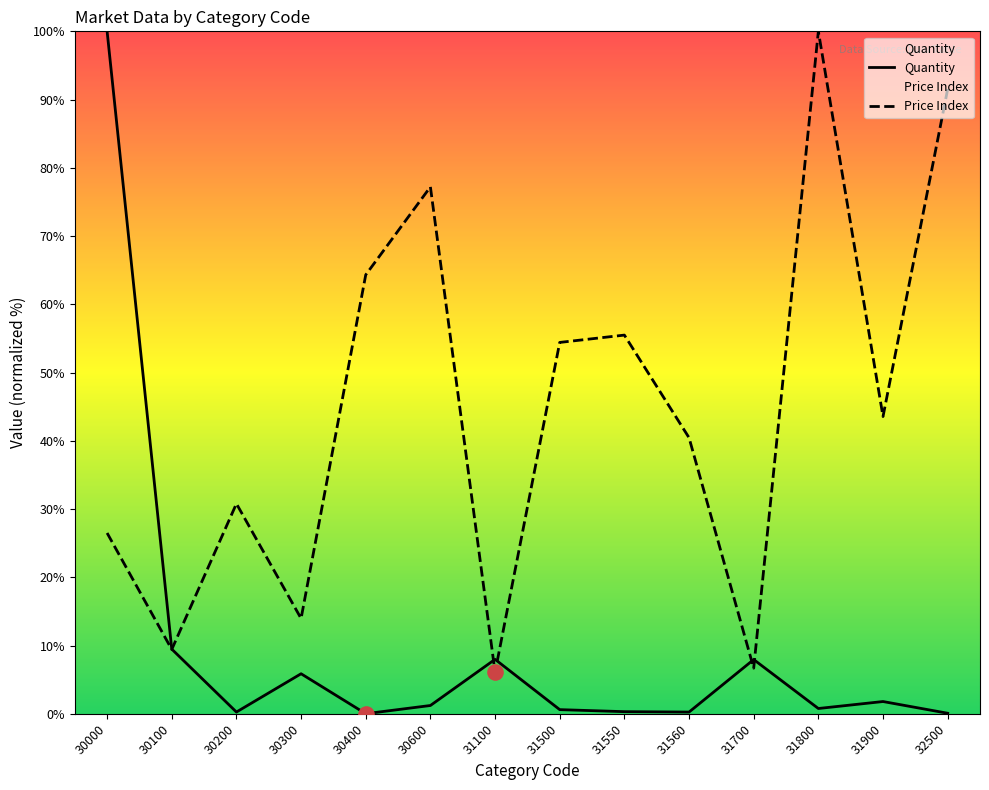

Is the value of Price Index at 31700 greater than the value of Quantity at 31500?

Yes